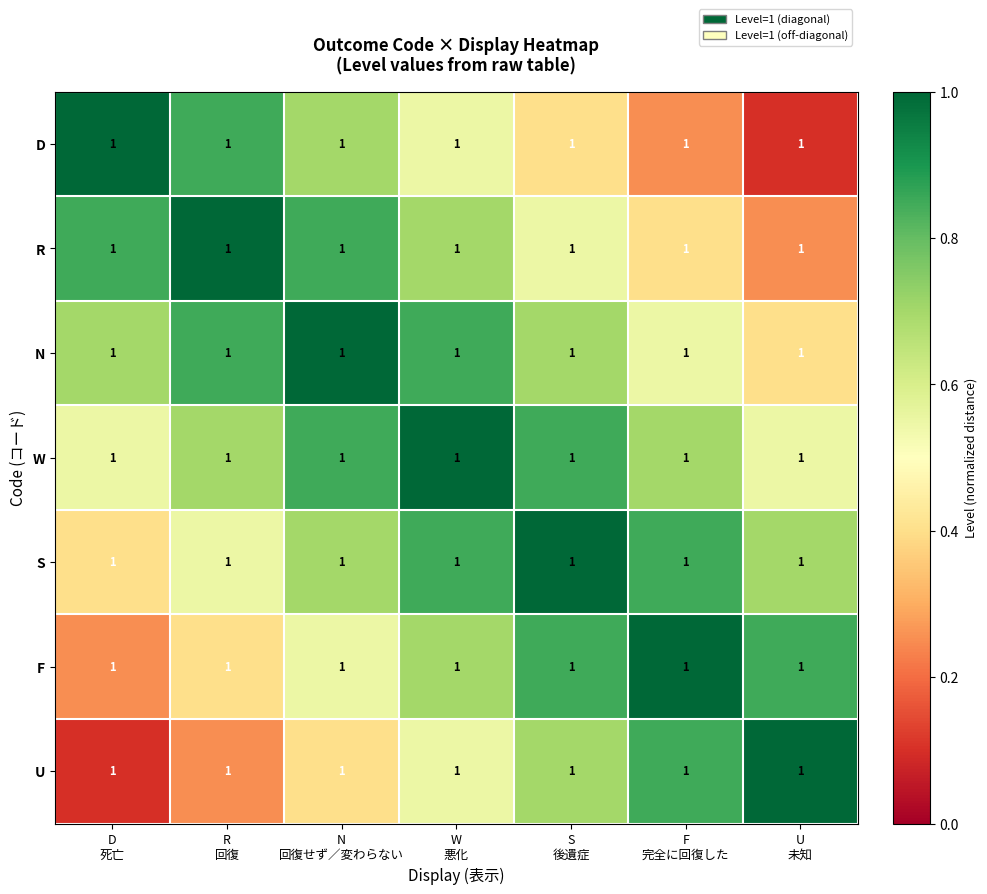

Reading right to left, extract all data points from this chart.

D: U
未知=1.0	F
完全に回復した=1.0	S
後遺症=1.0	W
悪化=1.0	N
回復せず／変わらない=1.0	R
回復=1.0	D
死亡=1.0
R: U
未知=1.0	F
完全に回復した=1.0	S
後遺症=1.0	W
悪化=1.0	N
回復せず／変わらない=1.0	R
回復=1.0	D
死亡=1.0
N: U
未知=1.0	F
完全に回復した=1.0	S
後遺症=1.0	W
悪化=1.0	N
回復せず／変わらない=1.0	R
回復=1.0	D
死亡=1.0
W: U
未知=1.0	F
完全に回復した=1.0	S
後遺症=1.0	W
悪化=1.0	N
回復せず／変わらない=1.0	R
回復=1.0	D
死亡=1.0
S: U
未知=1.0	F
完全に回復した=1.0	S
後遺症=1.0	W
悪化=1.0	N
回復せず／変わらない=1.0	R
回復=1.0	D
死亡=1.0
F: U
未知=1.0	F
完全に回復した=1.0	S
後遺症=1.0	W
悪化=1.0	N
回復せず／変わらない=1.0	R
回復=1.0	D
死亡=1.0
U: U
未知=1.0	F
完全に回復した=1.0	S
後遺症=1.0	W
悪化=1.0	N
回復せず／変わらない=1.0	R
回復=1.0	D
死亡=1.0